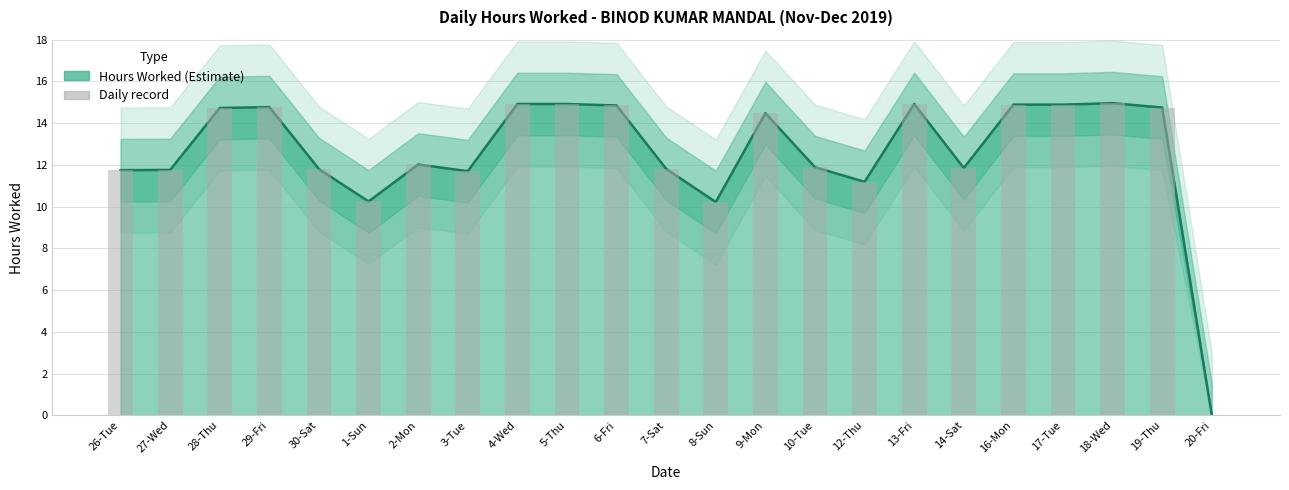

True or false: the data shows 21.1 at 2-Mon.

False